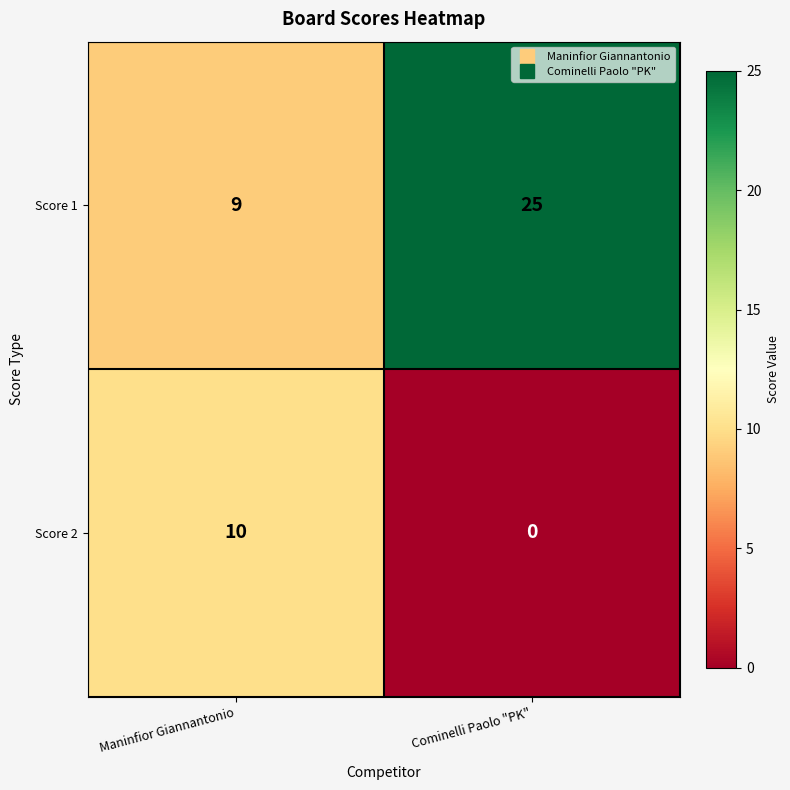

The Score 1 series shows 13 at Maninfior Giannantonio. True or false?

False